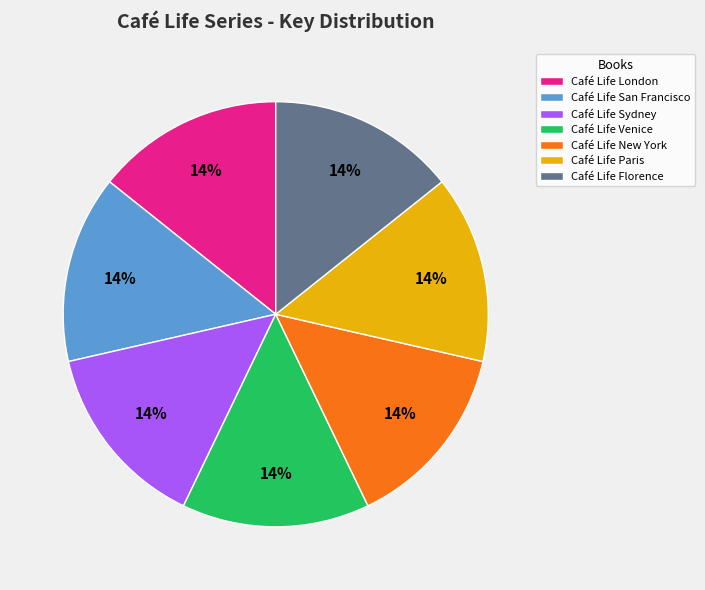

Do Café Life Venice and Café Life San Francisco together represent more than half of the pie?

No